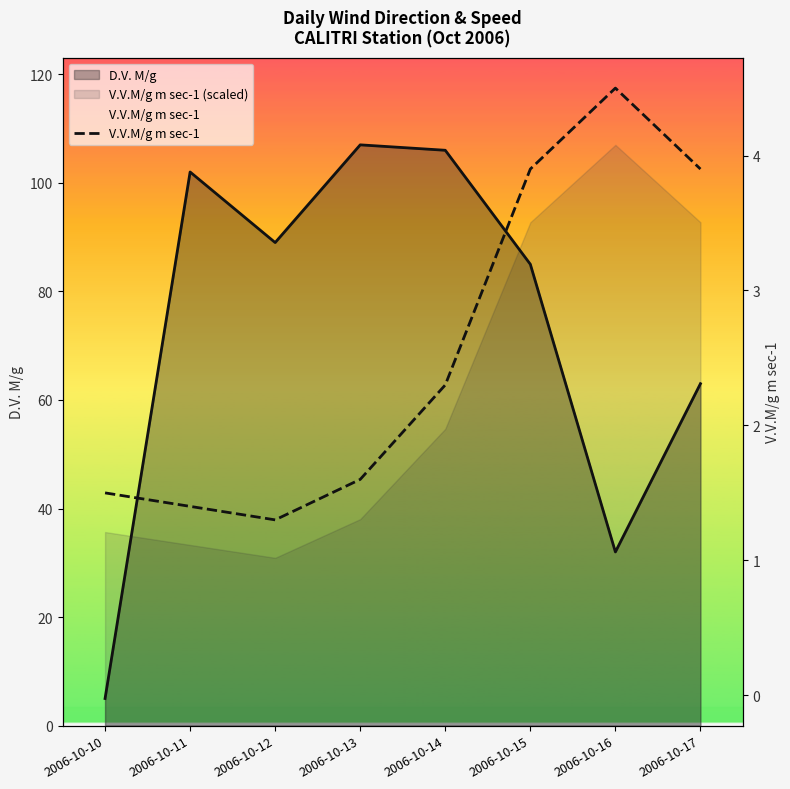

What is the approximate value at 2006-10-14?

2.3